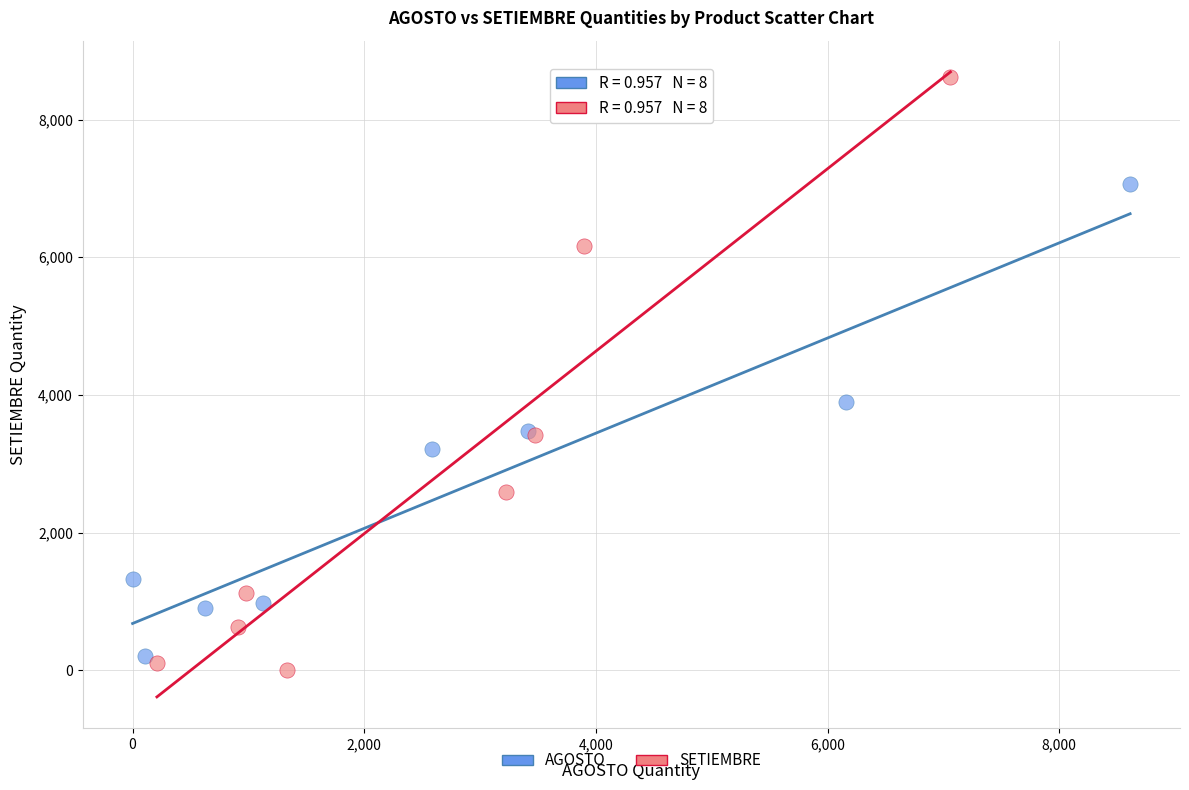

Which series contains the highest Y value?

SETIEMBRE